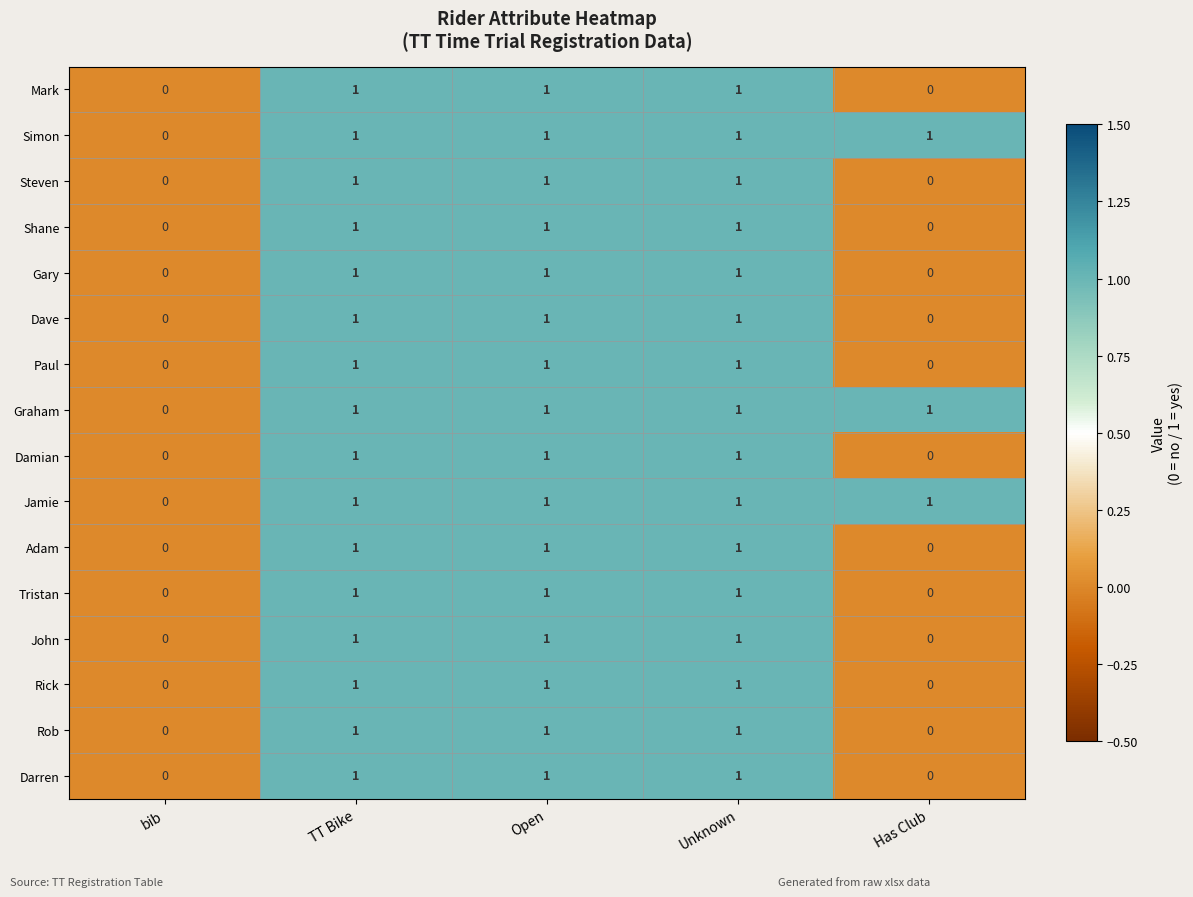

What is the total value across all series at Open?

16